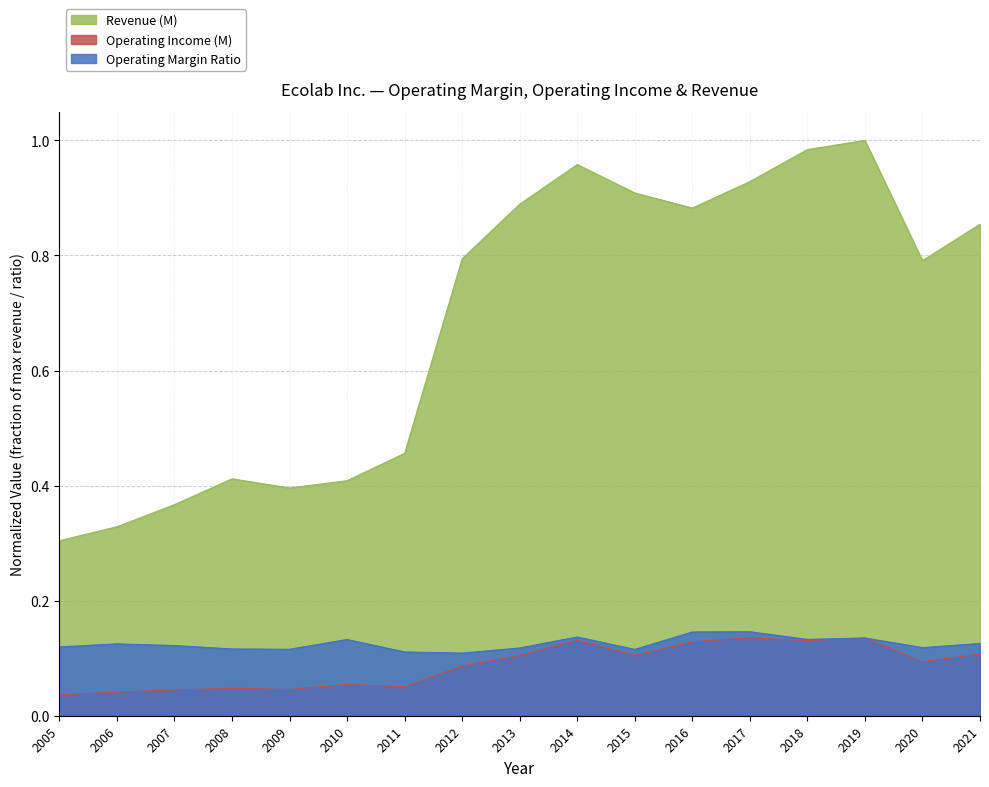

Is the value of Revenue (M) at 2011 greater than the value of Operating Margin Ratio at 2008?

Yes